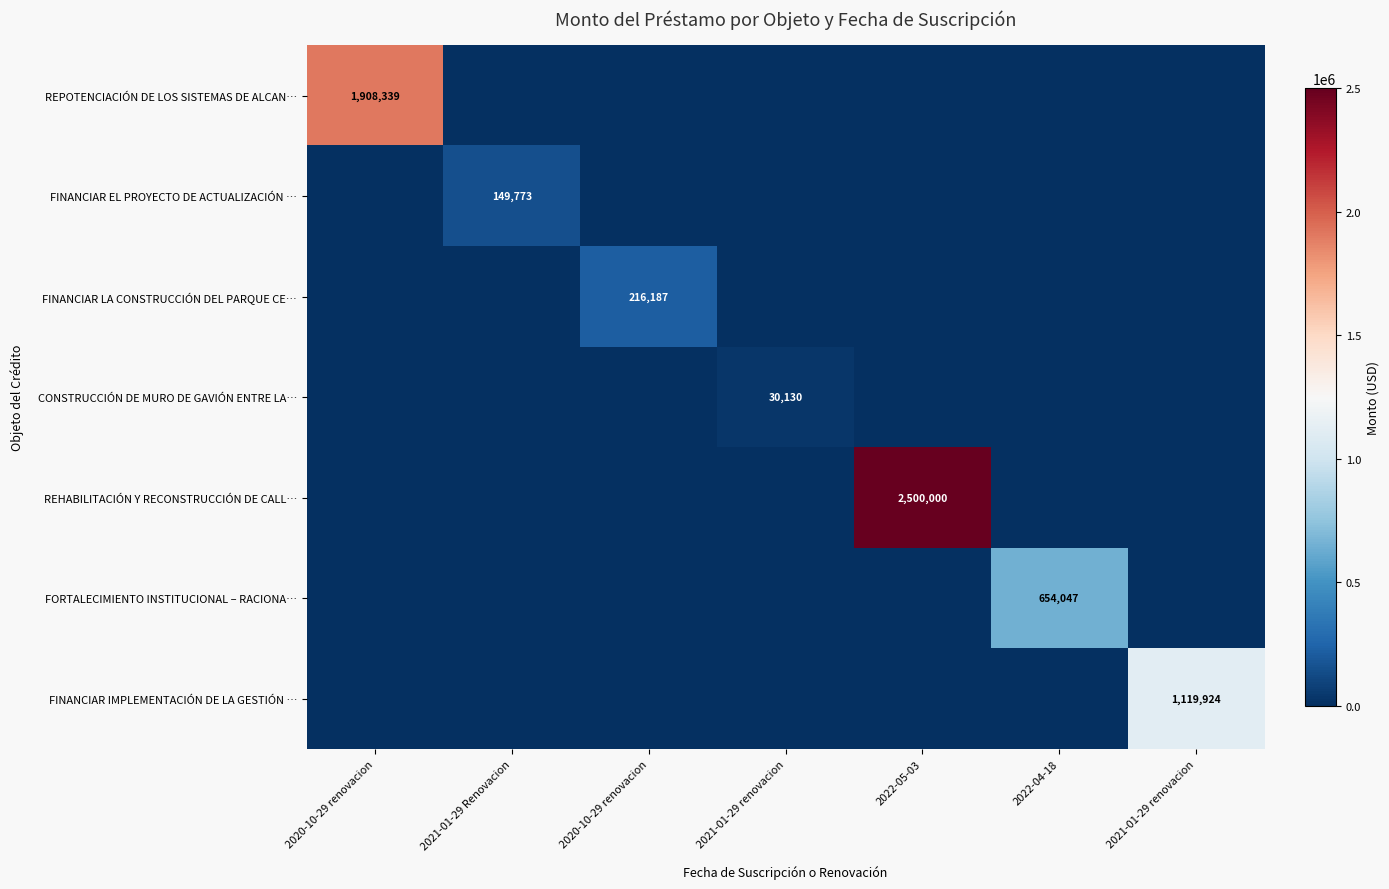

What is the average value of the FINANCIAR IMPLEMENTACIÓN DE LA GESTIÓN … series?

159989.1